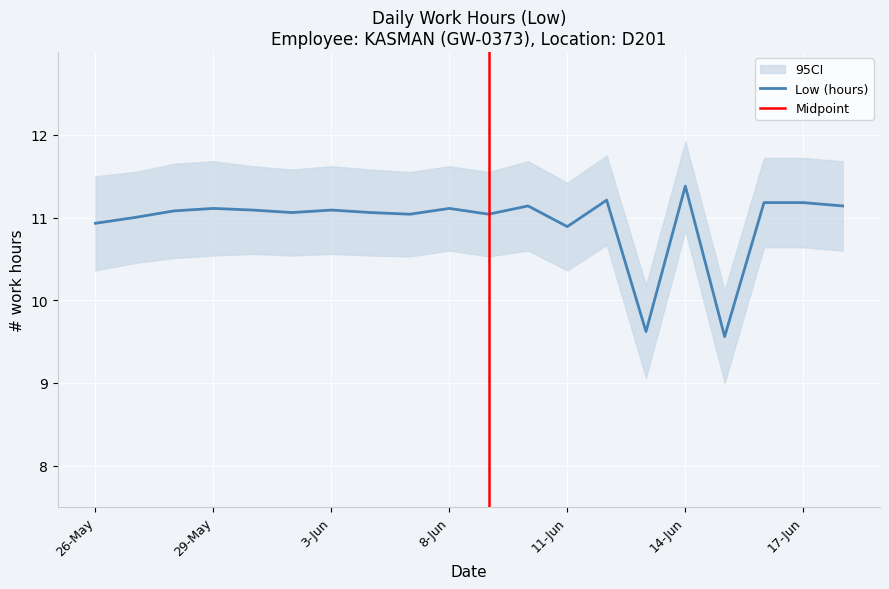

What is the label of the 18th point from the left?

16-Jun